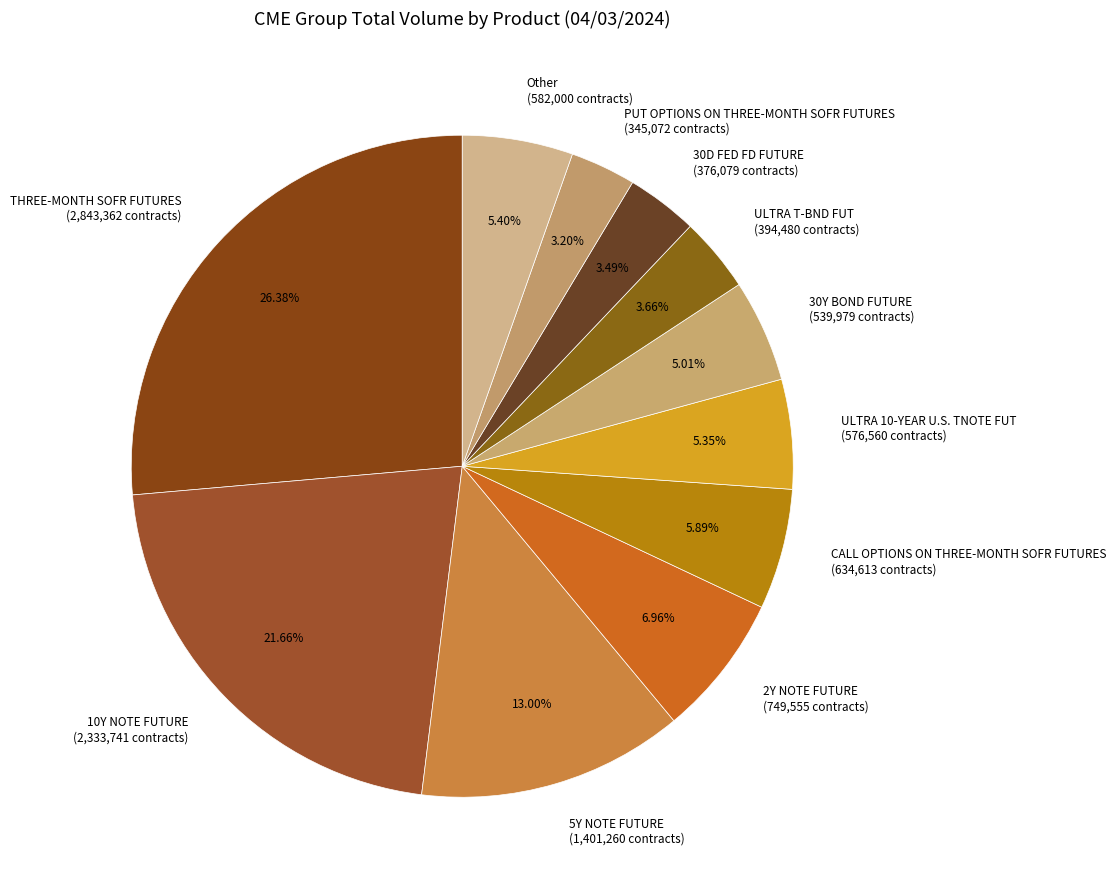

What percentage is the PUT OPTIONS ON THREE-MONTH SOFR FUTURES slice, to the nearest percent?

3%